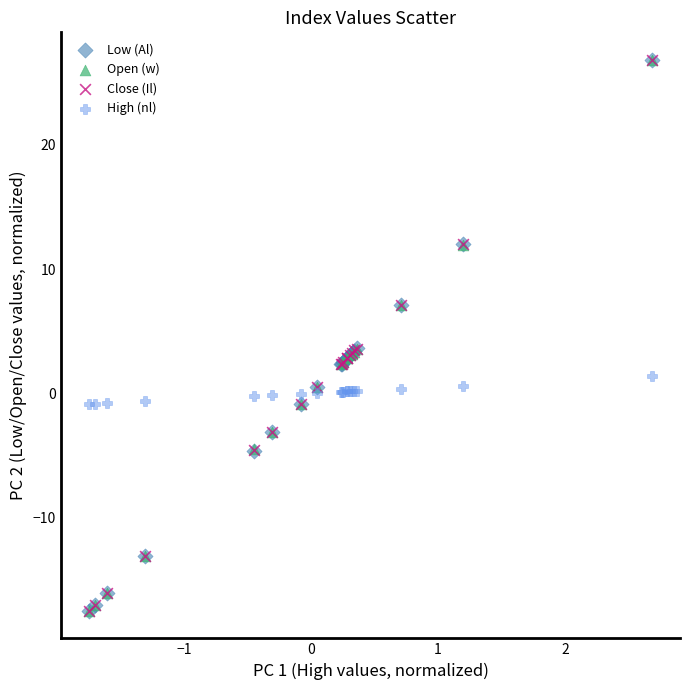

What are all the series names shown in the legend?

Low (Al), Open (w), Close (Il), High (nl)